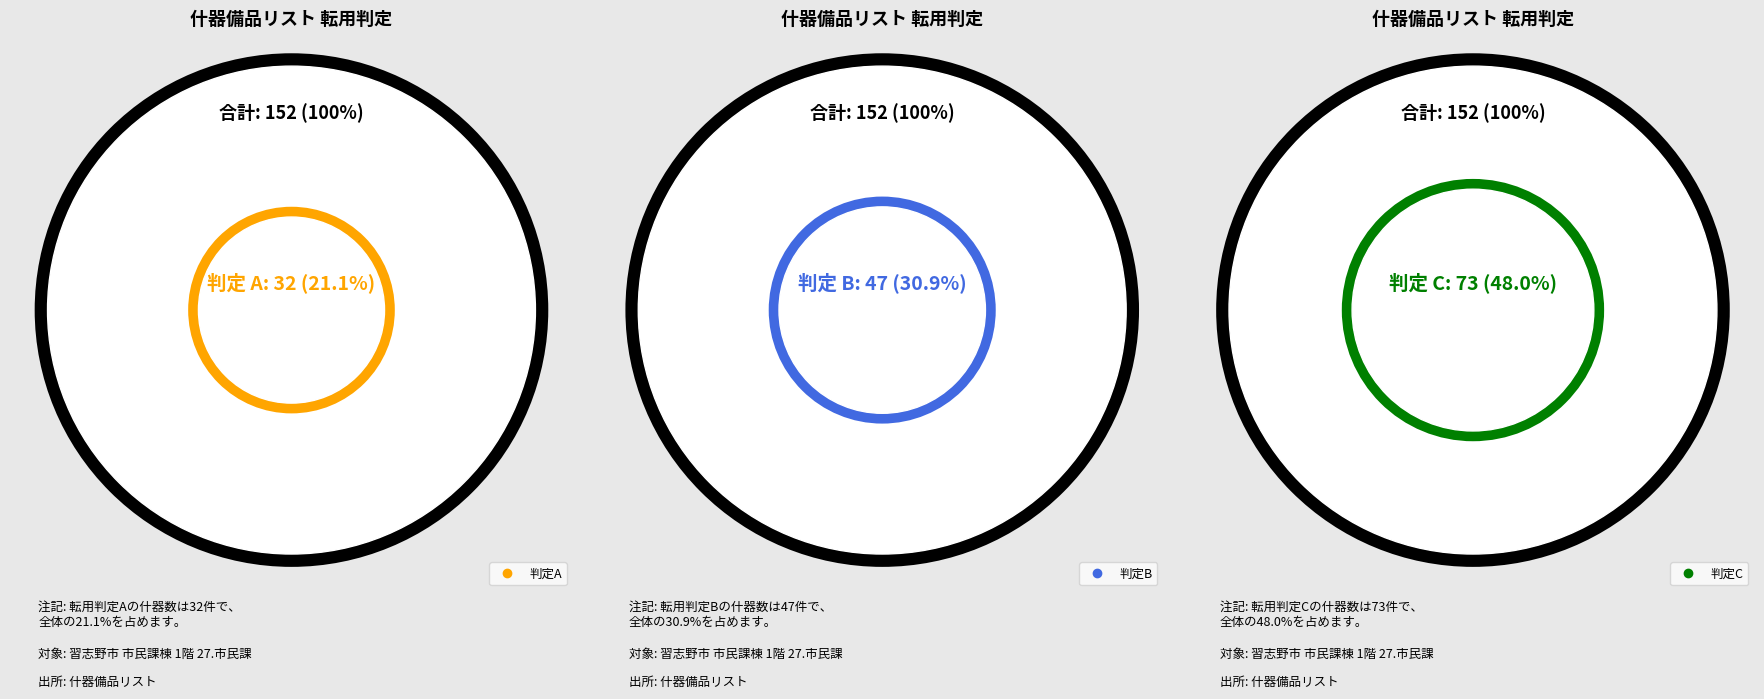

Count the number of slices in the pie.

3